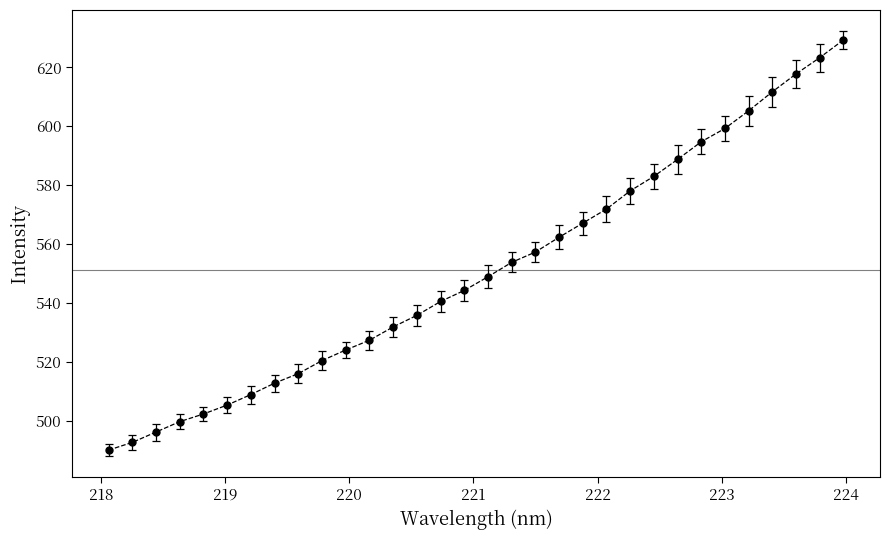

What is the greatest value displayed?

629.3